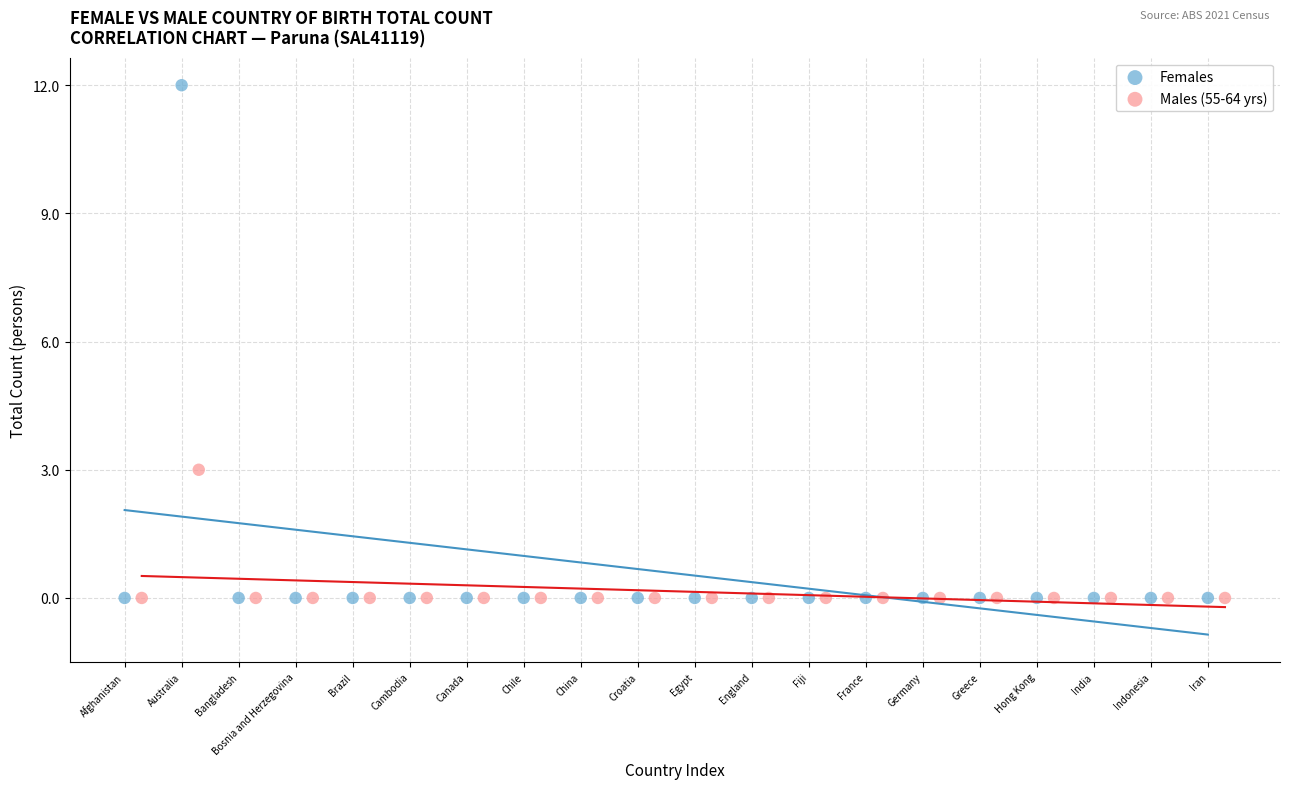

What are all the series names shown in the legend?

Females, Males (55-64 yrs)